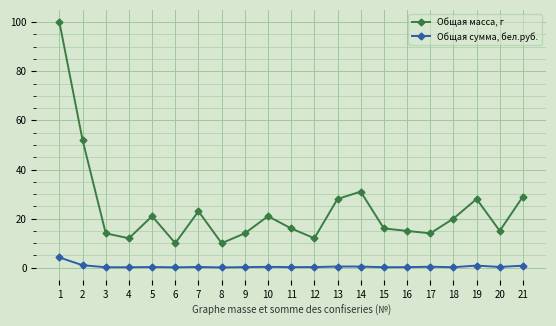

True or false: Общая сумма, бел.руб. has more than 0 interior local peaks.

True